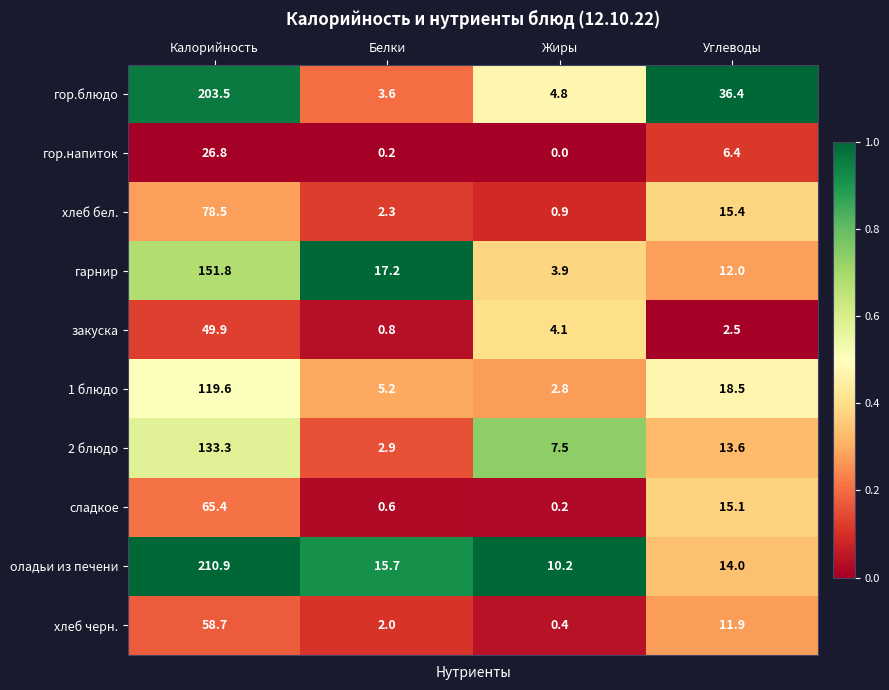

What is the difference between the second highest and minimum values in the гор.напиток series?

6.4